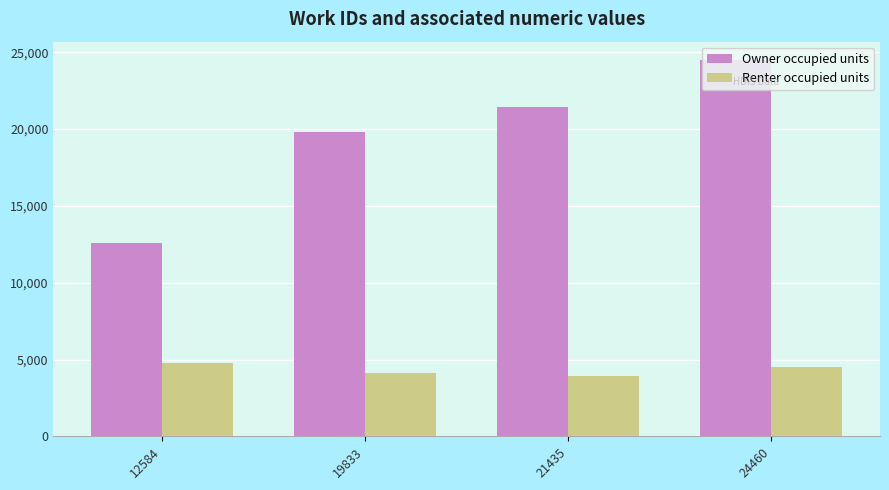

What is the minimum value shown in the chart?

3938